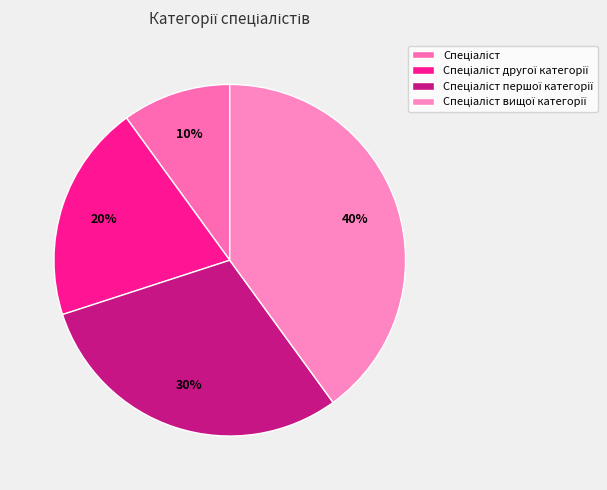

Does Спеціаліст represent more than half of the total?

No